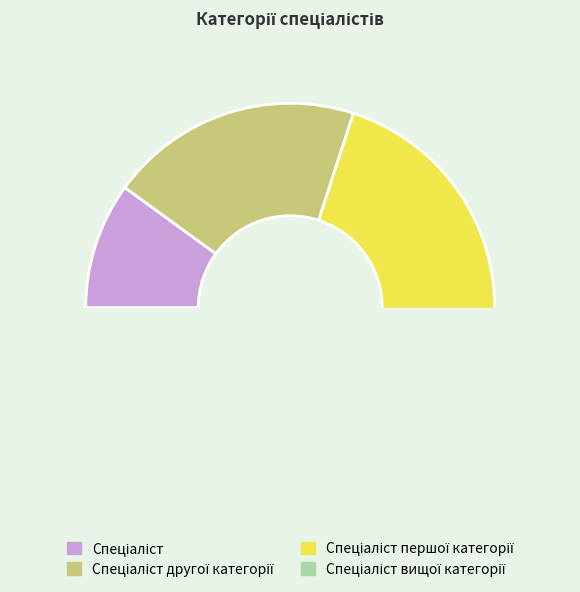

How many slices are in this pie chart?

4